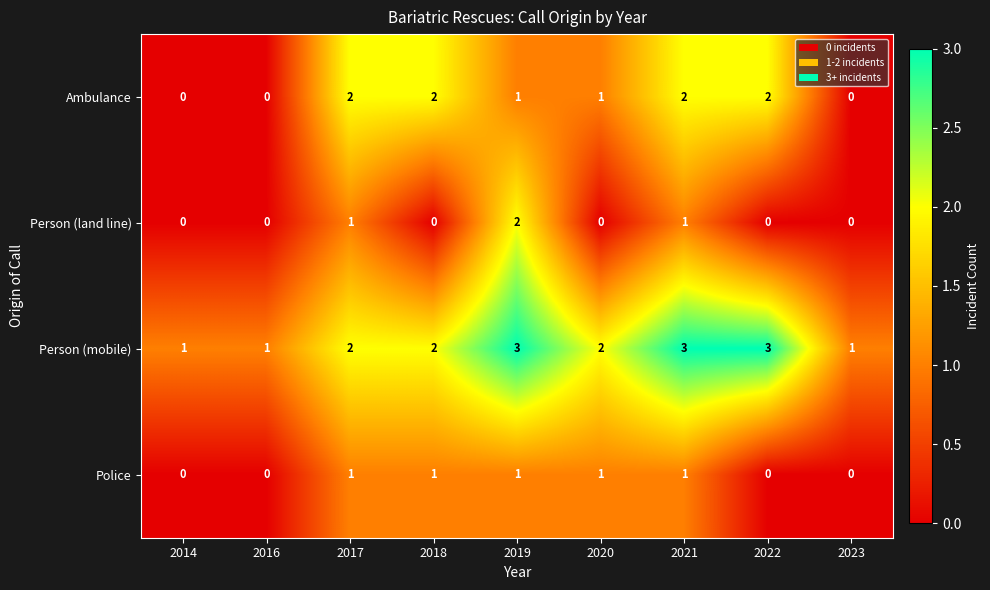

Count the number of categories in the chart.

9